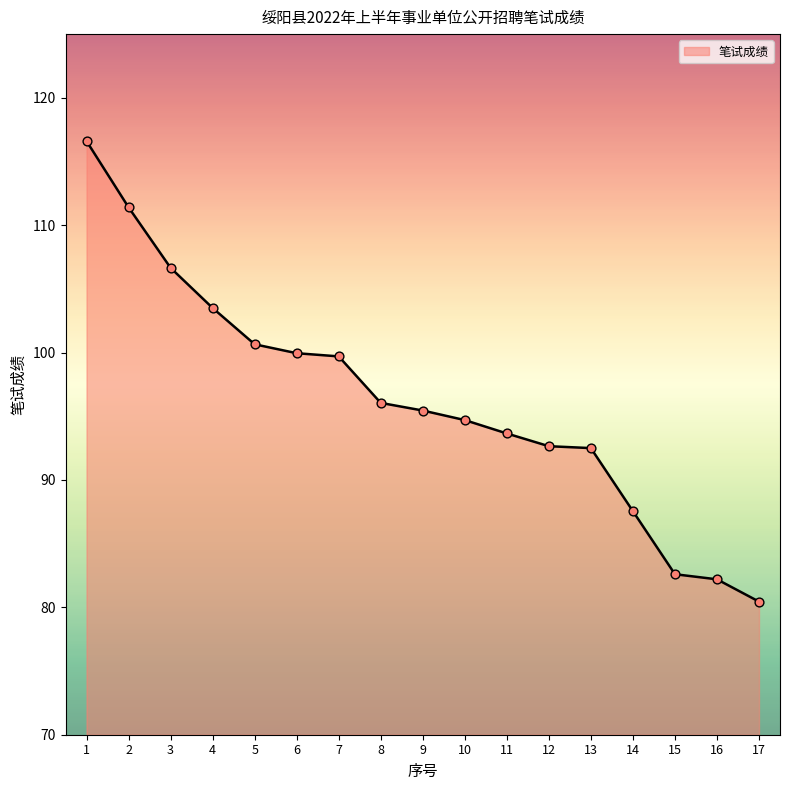

Which has a higher value, 3 or 6?

3